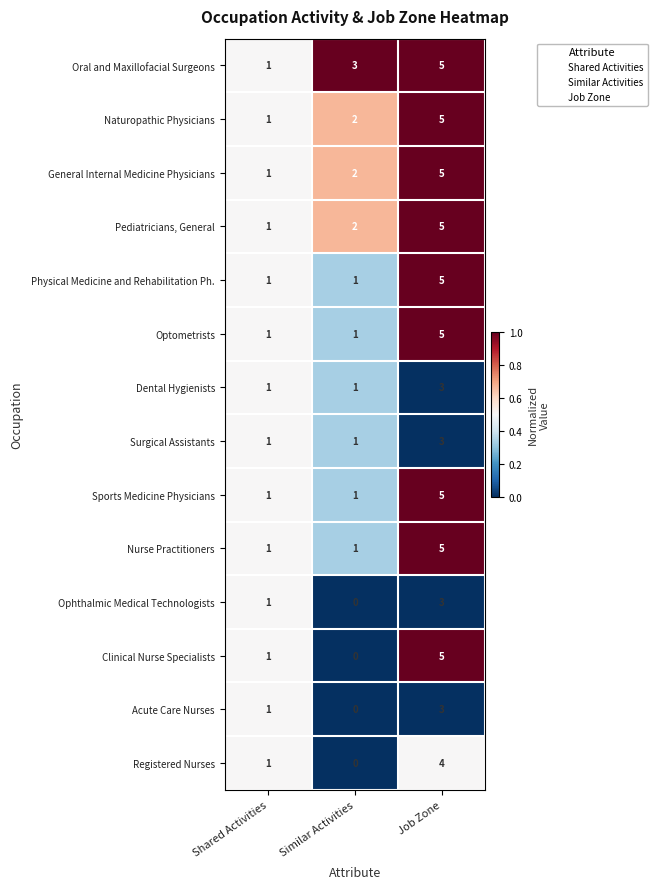

What is the greatest value displayed?

5